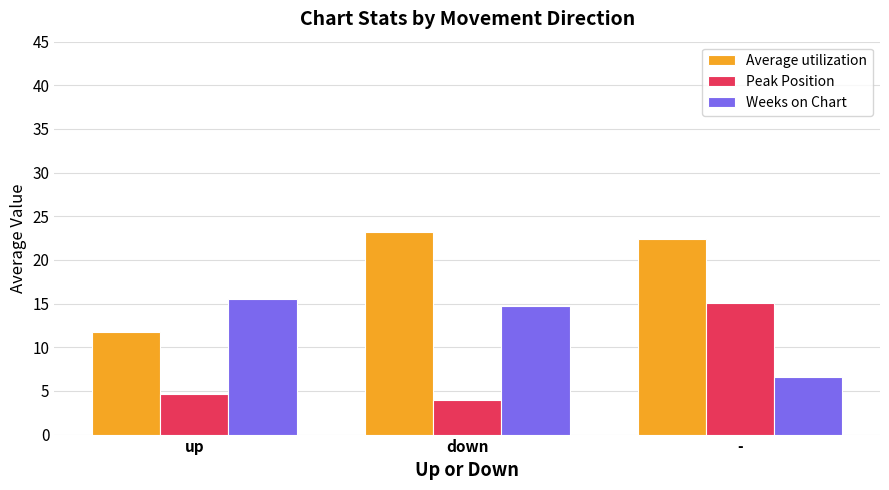

What is the smallest value displayed?

4.0